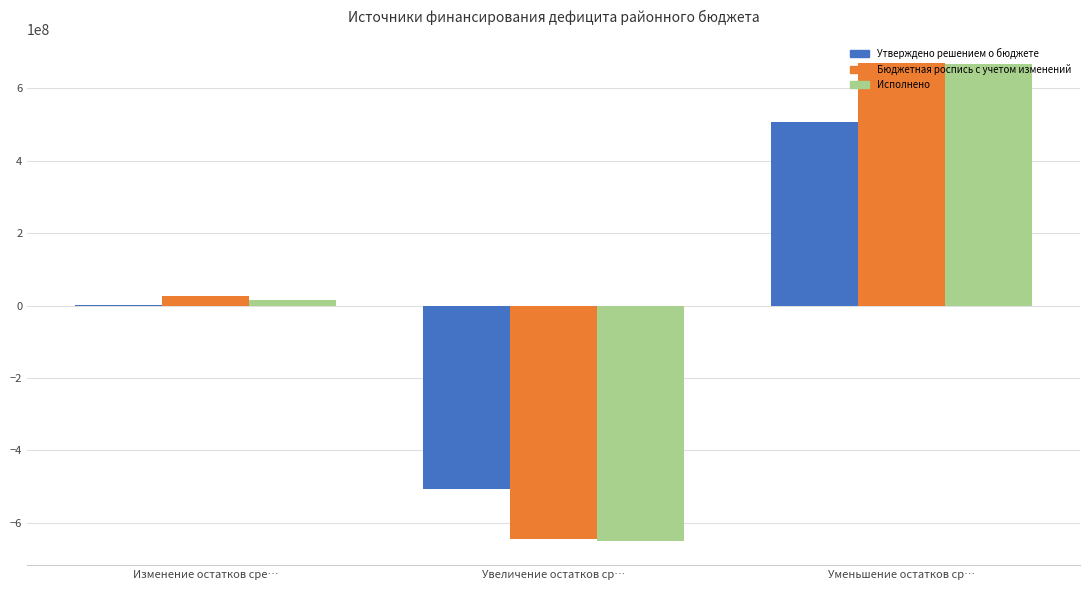

How many data points does each series have?

3